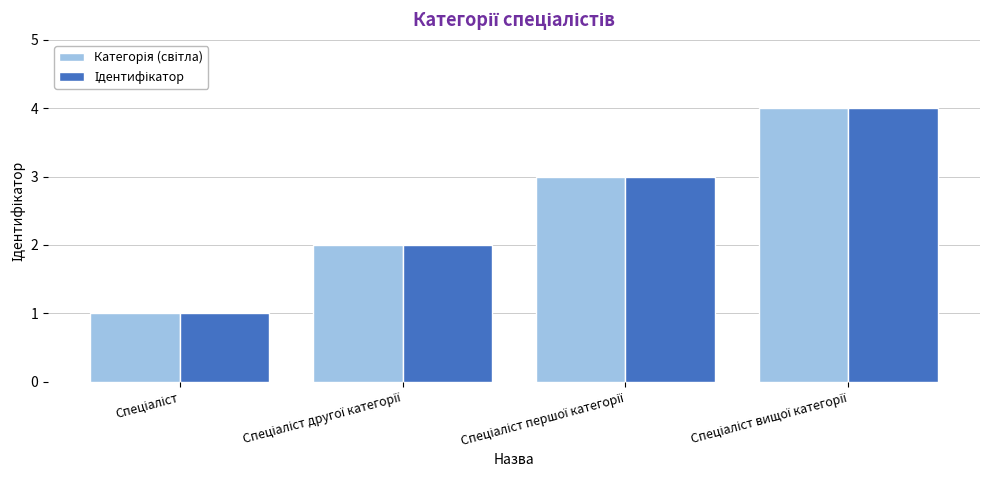

What is the maximum value for Ідентифікатор?

4